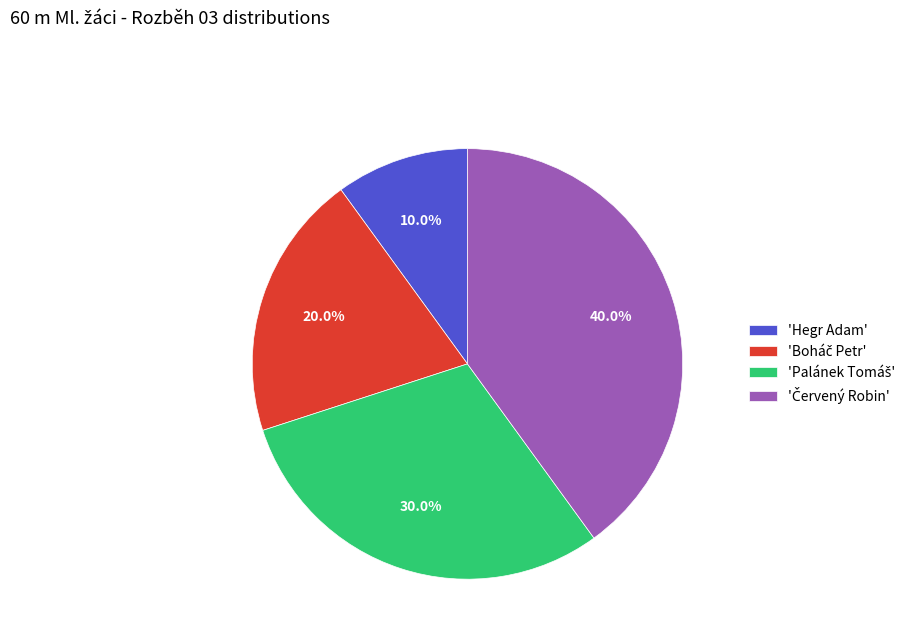

What is the smallest slice in the pie chart?

'Hegr Adam'